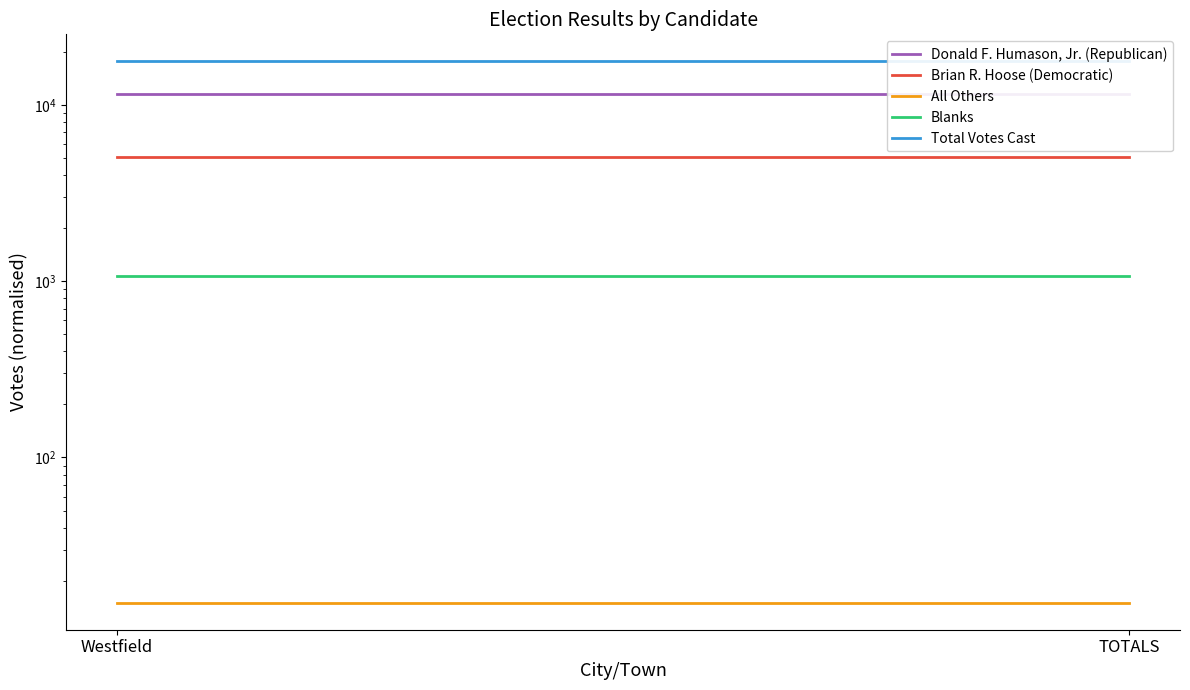

What is the minimum value for All Others?

15